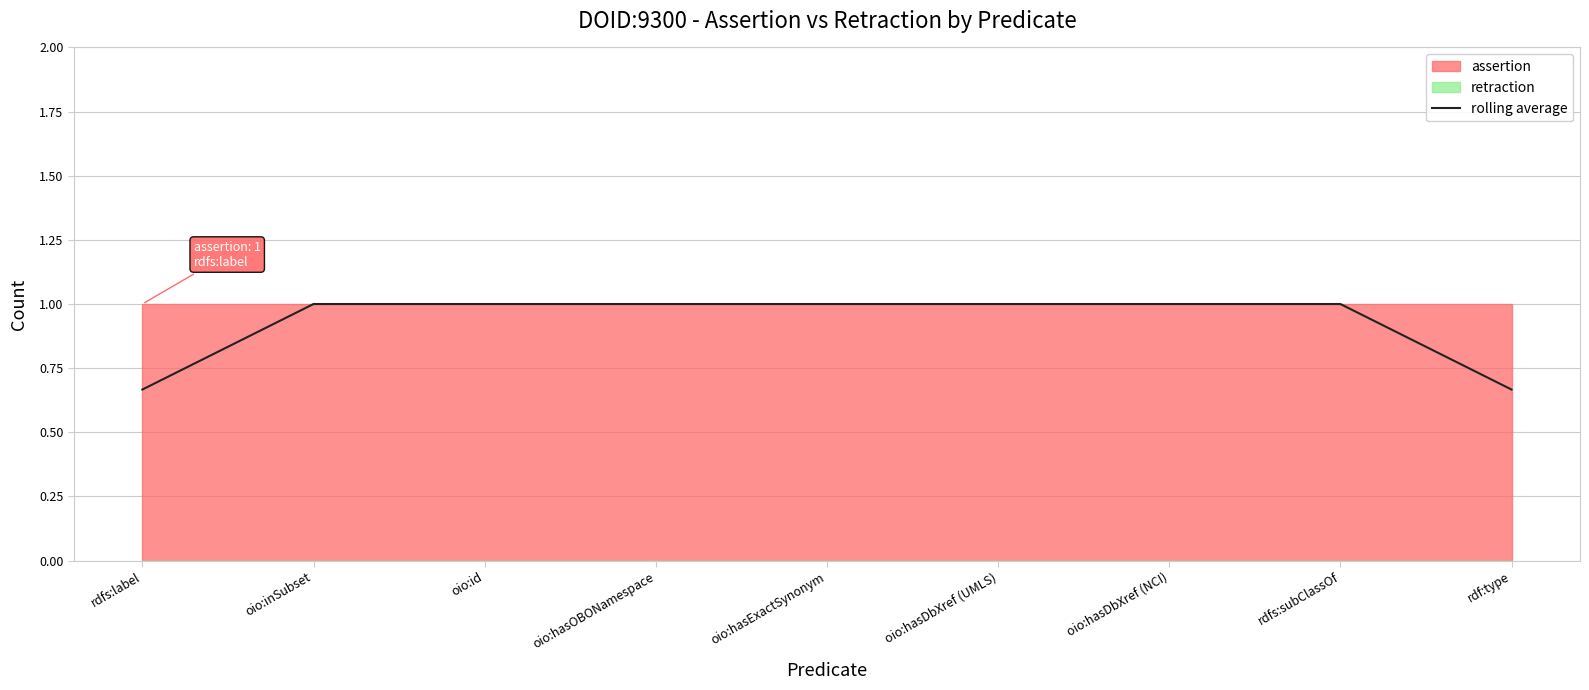

Where is the data nearest to the value 0?

rdfs:label